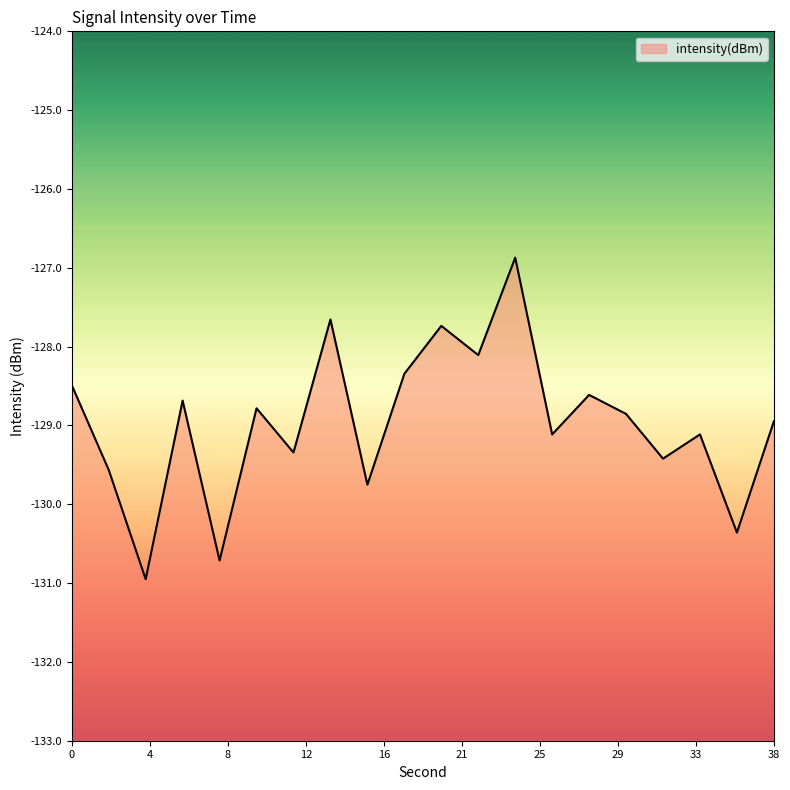

What is the difference between the maximum and minimum values?

4.1